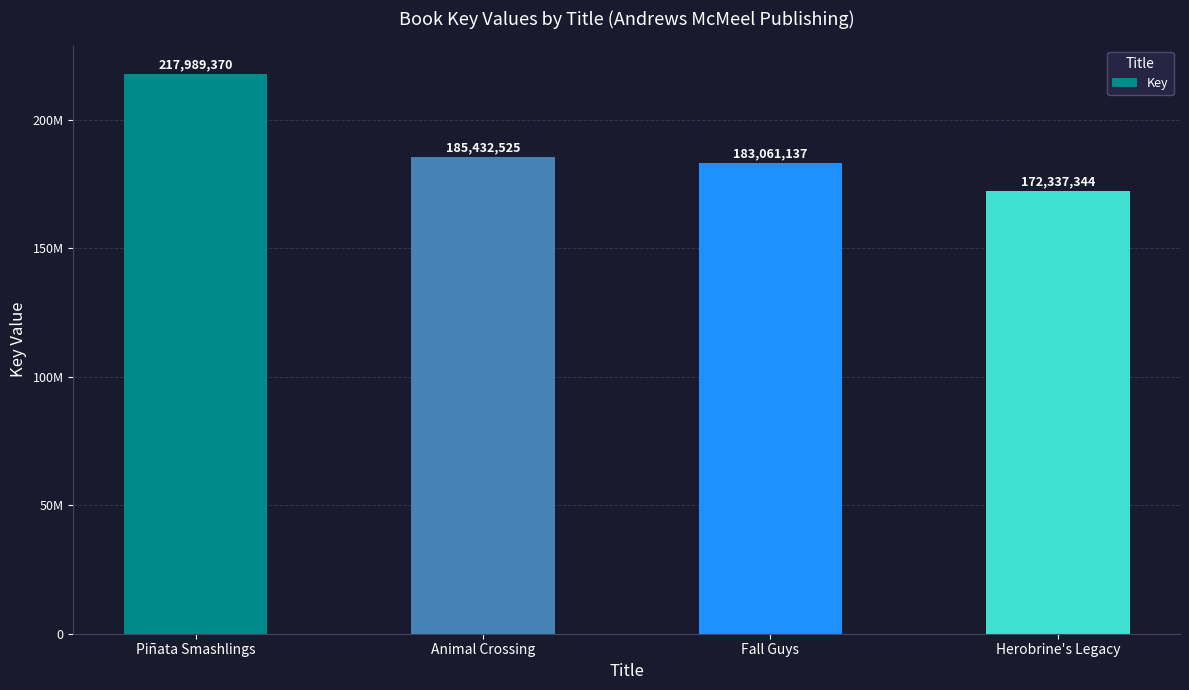

The value at Herobrine's Legacy is 283783967. True or false?

False